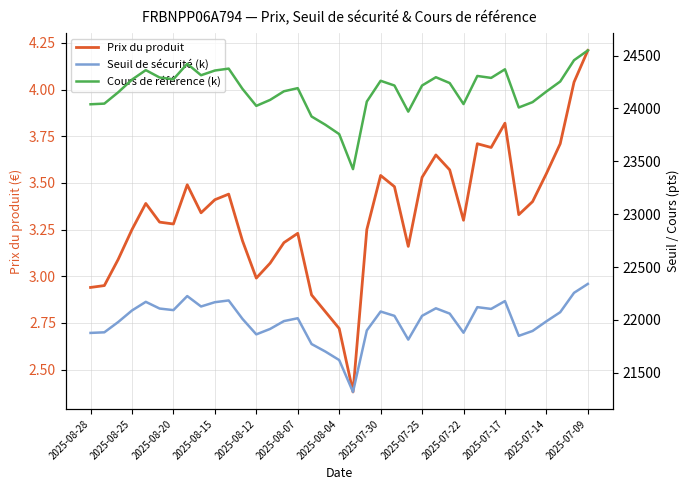

Which category has the highest value in the Prix du produit series?

2025-07-09